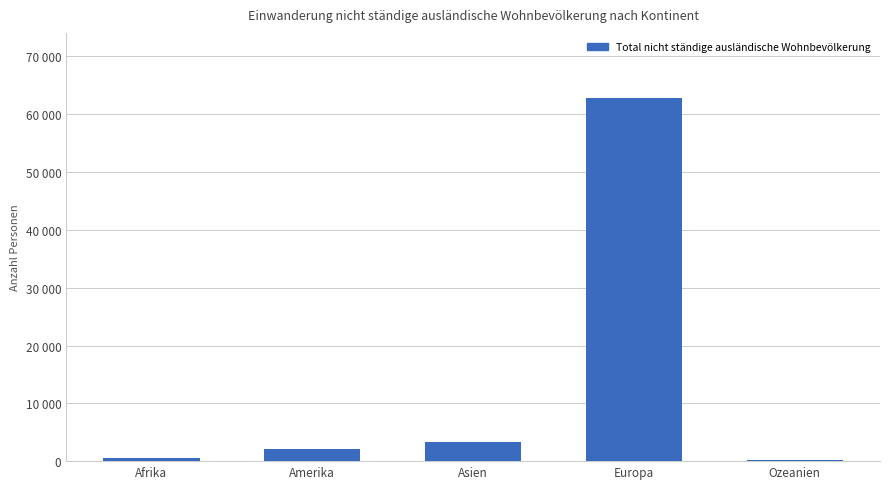

What is the difference between the values at Europa and Asien?

59479